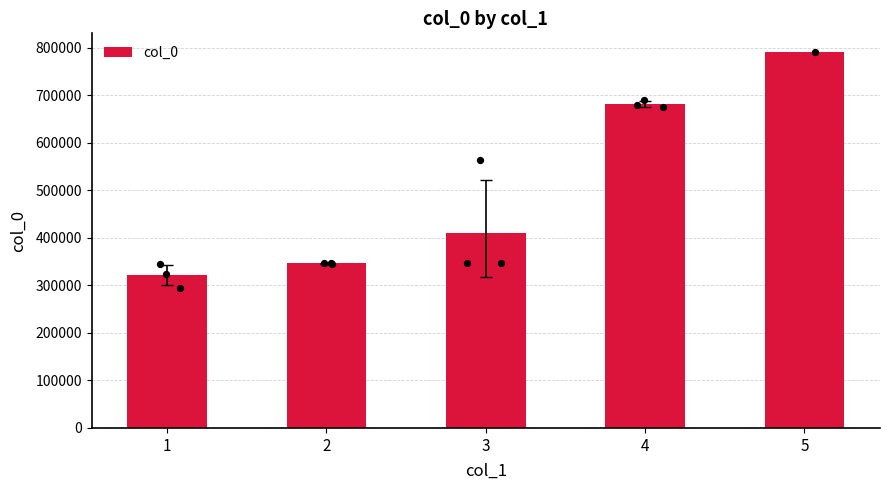

What is the ratio of the value at 4 to the value at 3?

1.7